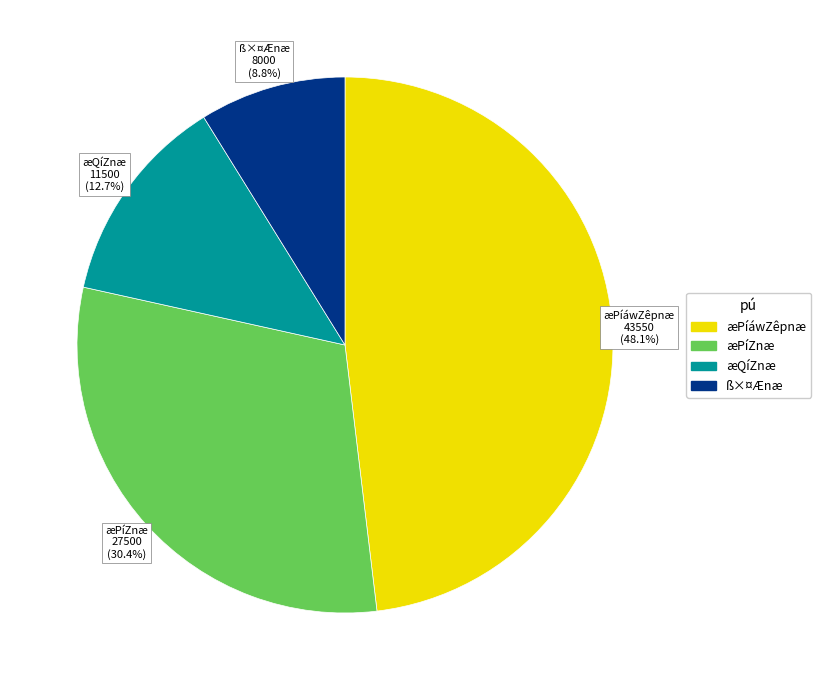

Is there a majority slice in this chart?

No